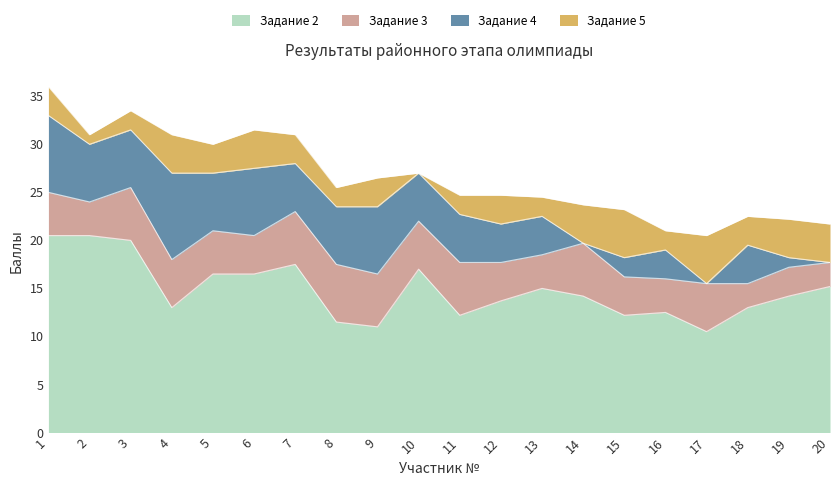

Which label corresponds to the smallest value in the chart?

14